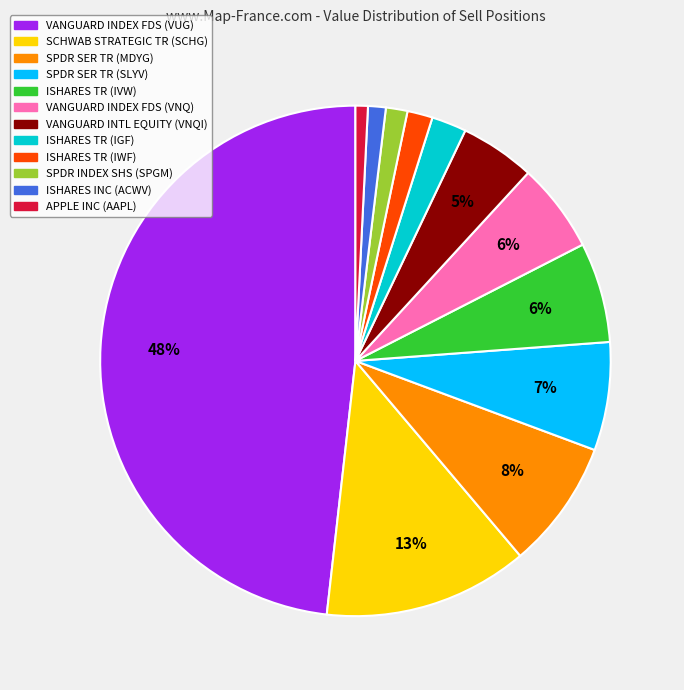

Is it true that SCHWAB STRATEGIC TR (SCHG) is 26% of the pie?

False